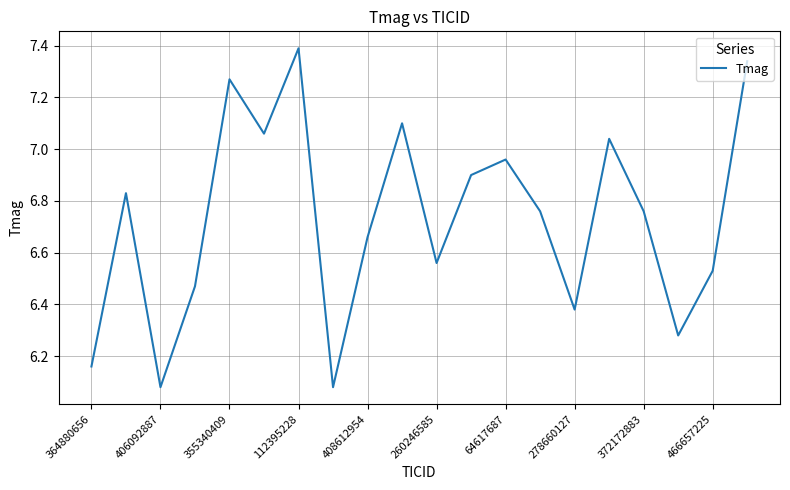

What is the difference between the maximum and minimum values?

1.3